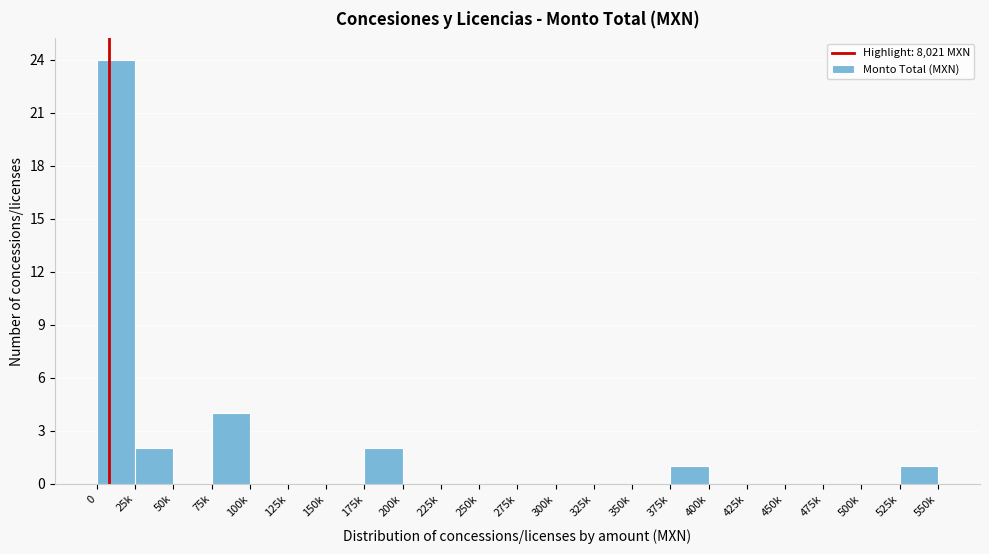

Reading left to right, what are all the values shown in this chart?

0=24	25k=2	50k=0	75k=4	100k=0	125k=0	150k=0	175k=2	200k=0	225k=0	250k=0	275k=0	300k=0	325k=0	350k=0	375k=1	400k=0	425k=0	450k=0	475k=0	500k=0	525k=1